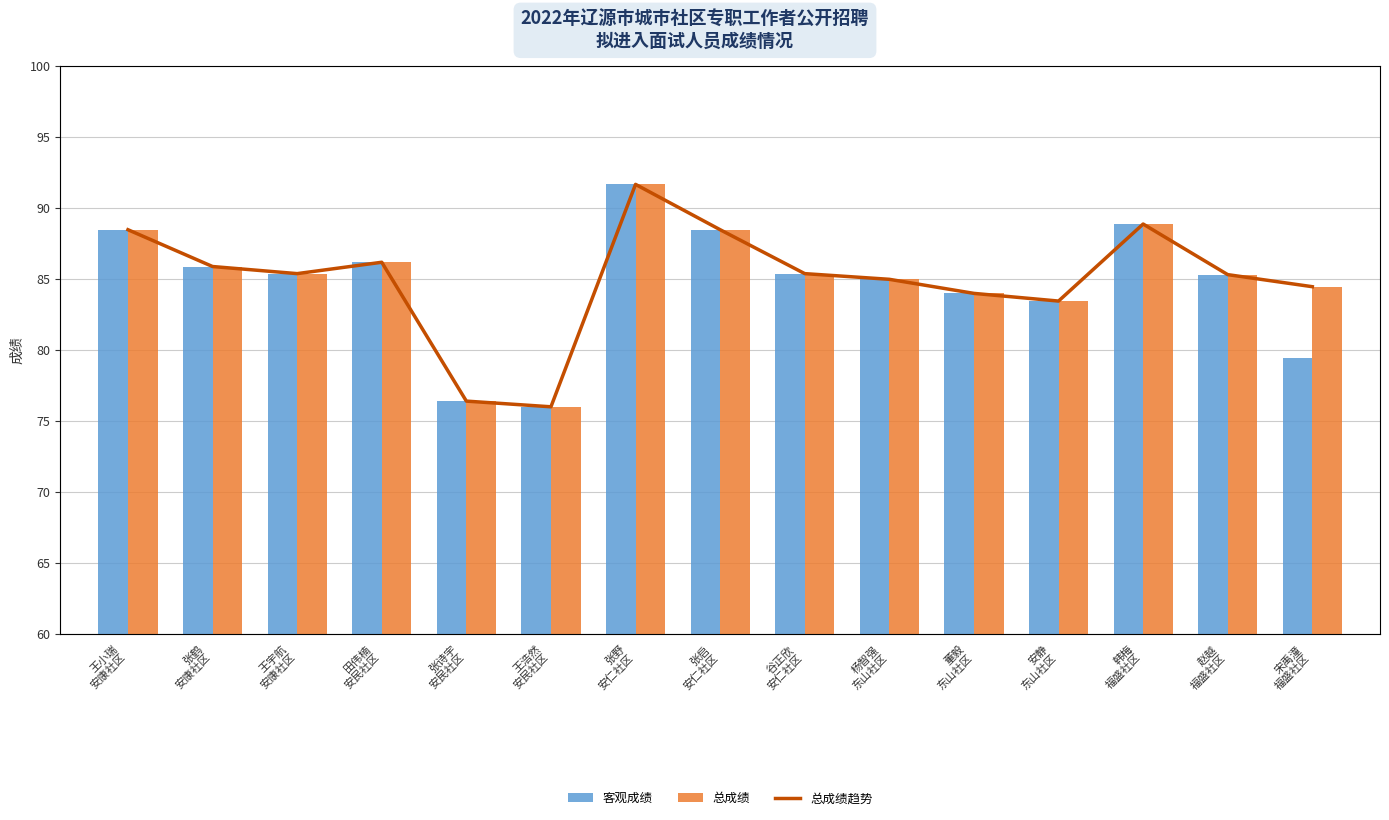

Reading left to right, transcribe all the data shown in this chart.

客观成绩: 王小瑞
安康社区=88.5	张鹤
安康社区=85.9	王宇航
安康社区=85.4	田伟楠
安民社区=86.2	张诗宇
安民社区=76.4	王浩然
安民社区=76.0	张野
安仁社区=91.7	张启
安仁社区=88.5	谷正欣
安仁社区=85.4	杨智强
东山社区=85.0	董毅
东山社区=84.0	安静
东山社区=83.5	韩梅
福盛社区=88.9	赵越
福盛社区=85.3	宋禹潼
福盛社区=79.5
总成绩: 王小瑞
安康社区=88.5	张鹤
安康社区=85.9	王宇航
安康社区=85.4	田伟楠
安民社区=86.2	张诗宇
安民社区=76.4	王浩然
安民社区=76.0	张野
安仁社区=91.7	张启
安仁社区=88.5	谷正欣
安仁社区=85.4	杨智强
东山社区=85.0	董毅
东山社区=84.0	安静
东山社区=83.5	韩梅
福盛社区=88.9	赵越
福盛社区=85.3	宋禹潼
福盛社区=84.5
总成绩趋势: 王小瑞
安康社区=88.5	张鹤
安康社区=85.9	王宇航
安康社区=85.4	田伟楠
安民社区=86.2	张诗宇
安民社区=76.4	王浩然
安民社区=76.0	张野
安仁社区=91.7	张启
安仁社区=88.5	谷正欣
安仁社区=85.4	杨智强
东山社区=85.0	董毅
东山社区=84.0	安静
东山社区=83.5	韩梅
福盛社区=88.9	赵越
福盛社区=85.3	宋禹潼
福盛社区=84.5